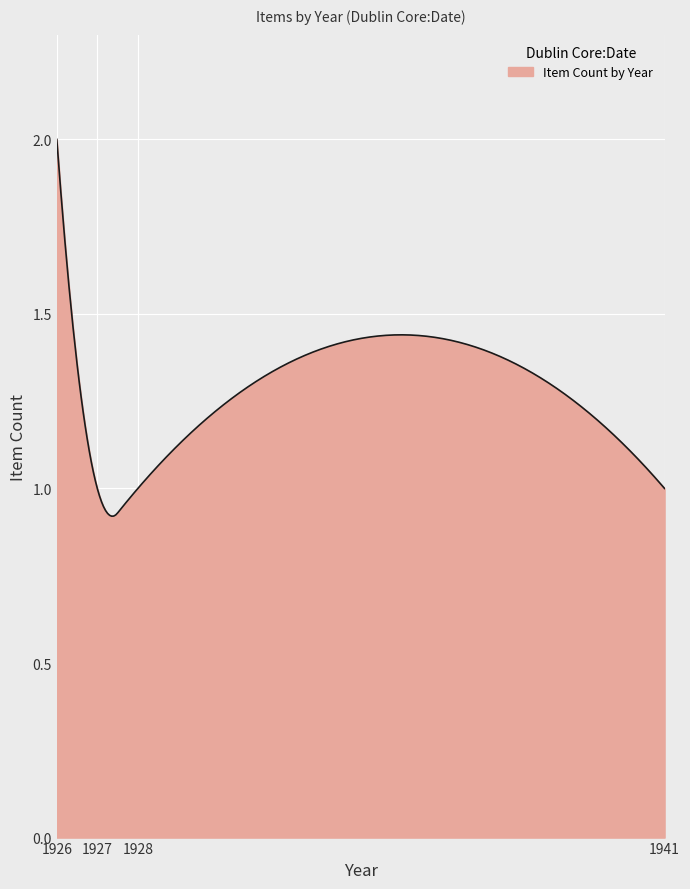

What is the maximum value shown in the chart?

2.0